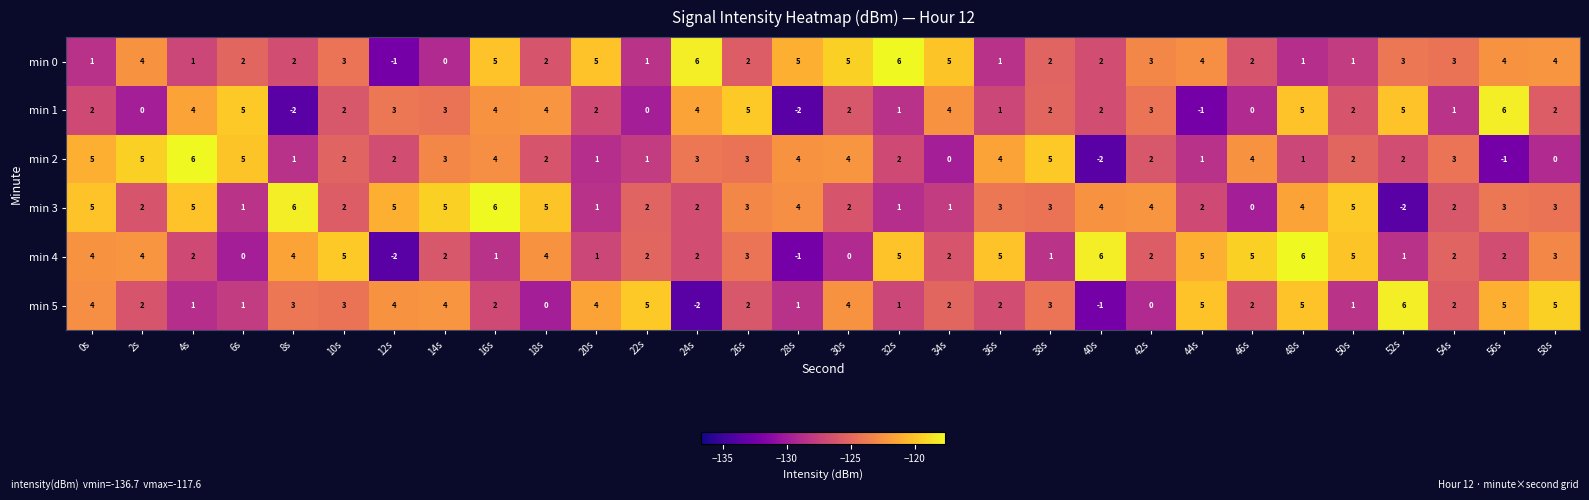

How many data points in min 1 are less than 2?

9